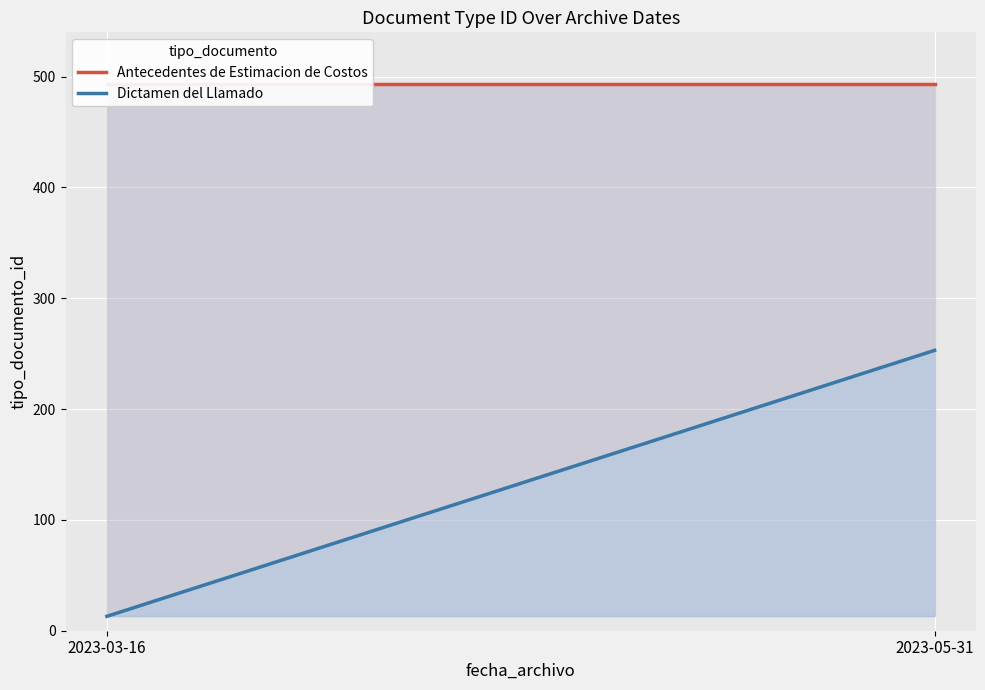

What is the highest value of the Antecedentes de Estimacion de Costos series?

493